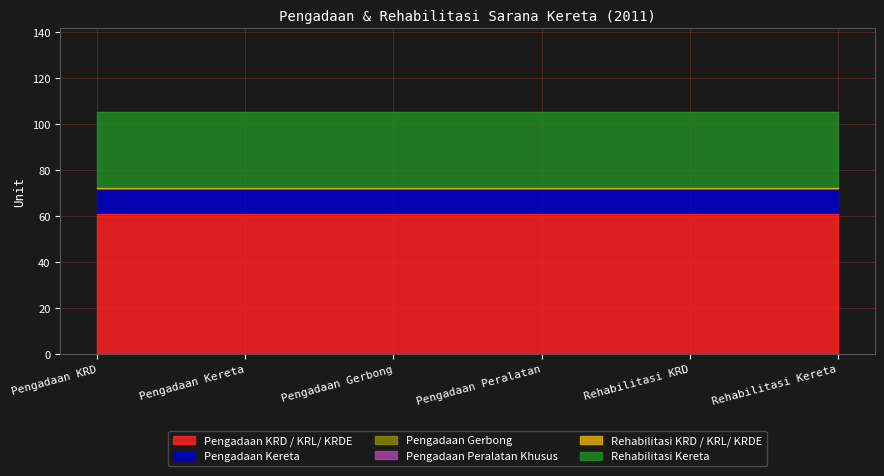

Reading left to right, extract all data points from this chart.

Pengadaan KRD / KRL/ KRDE: 2011=61	2011=61	2011=61	2011=61	2011=61	2011=61
Pengadaan Kereta: 2011=11	2011=11	2011=11	2011=11	2011=11	2011=11
Pengadaan Gerbong: 2011=0	2011=0	2011=0	2011=0	2011=0	2011=0
Pengadaan Peralatan Khusus: 2011=0	2011=0	2011=0	2011=0	2011=0	2011=0
Rehabilitasi KRD / KRL/ KRDE: 2011=0	2011=0	2011=0	2011=0	2011=0	2011=0
Rehabilitasi Kereta: 2011=33	2011=33	2011=33	2011=33	2011=33	2011=33